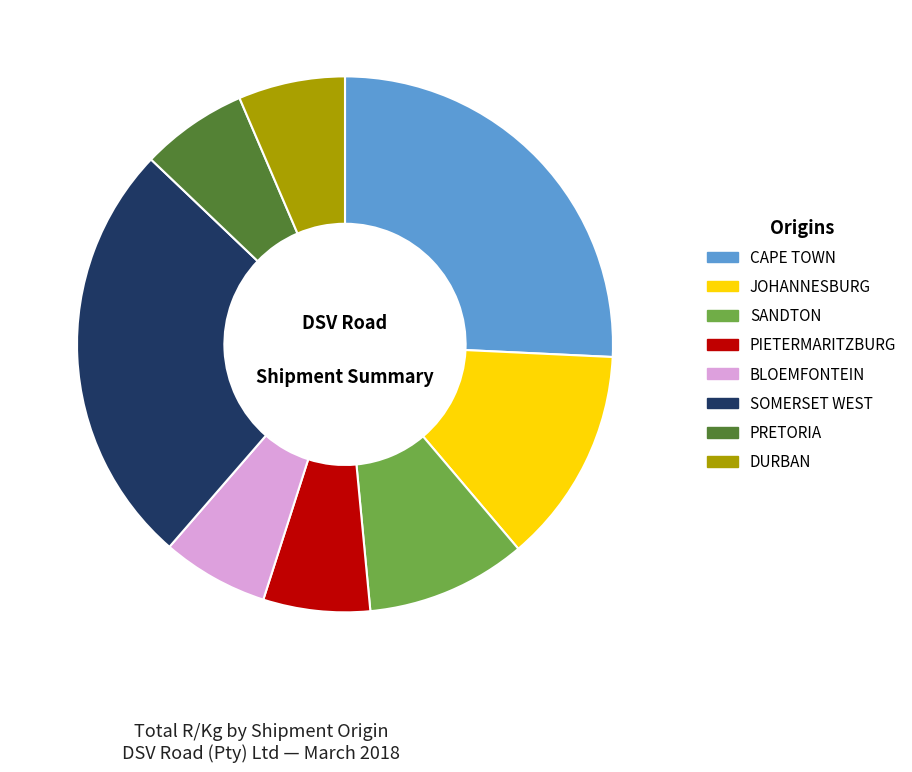

Does CAPE TOWN account for over 50% of the chart?

No